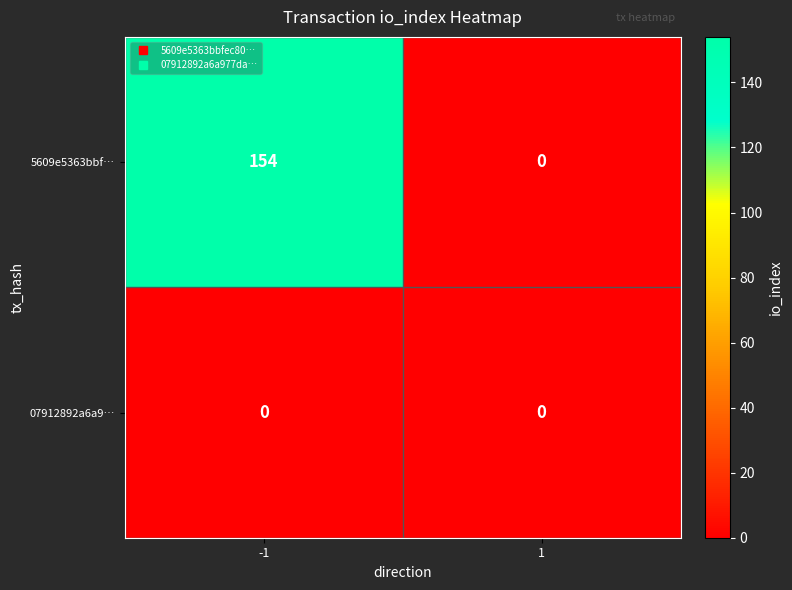

The 07912892a6a9… series shows 0 at -1. True or false?

True